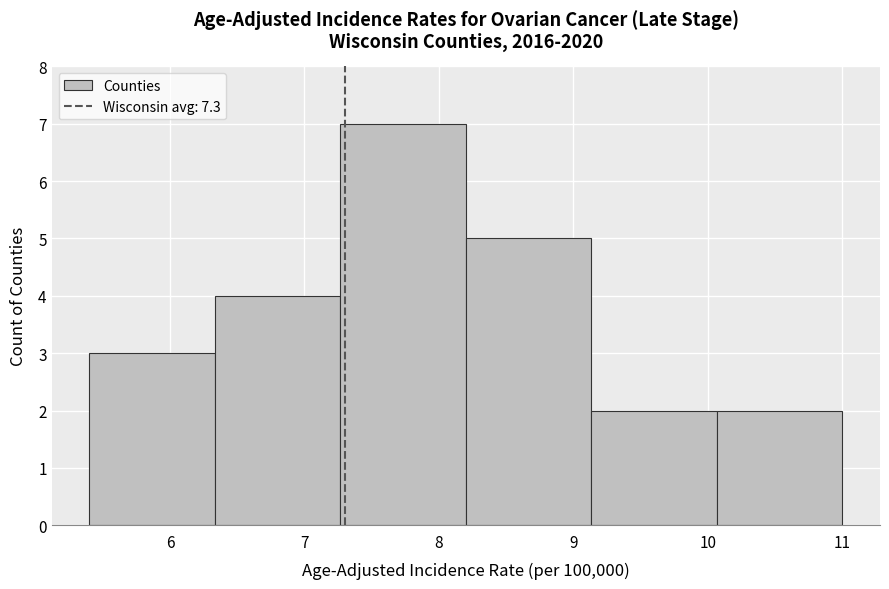

Which range on the x-axis has the tallest bar?

7.3 to 8.2